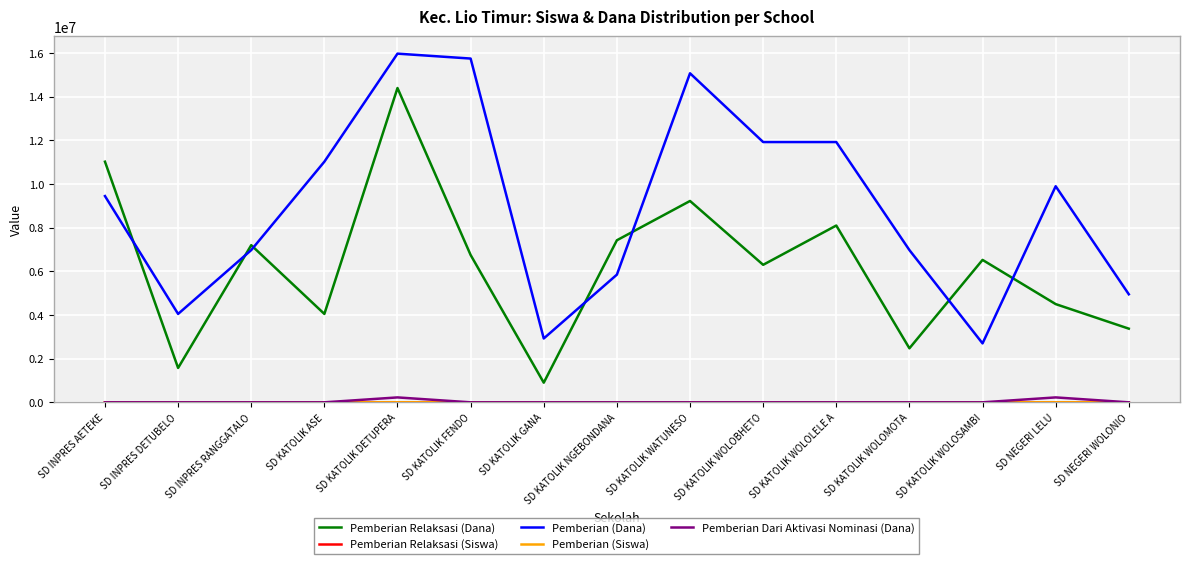

Which series has the largest total across all categories?

Pemberian (Dana)